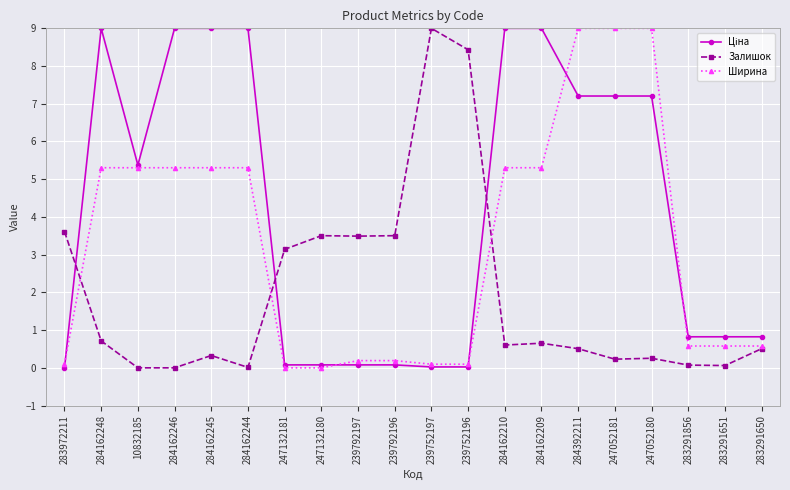

What is the spread (max minus min) of values at 283291650?

0.3